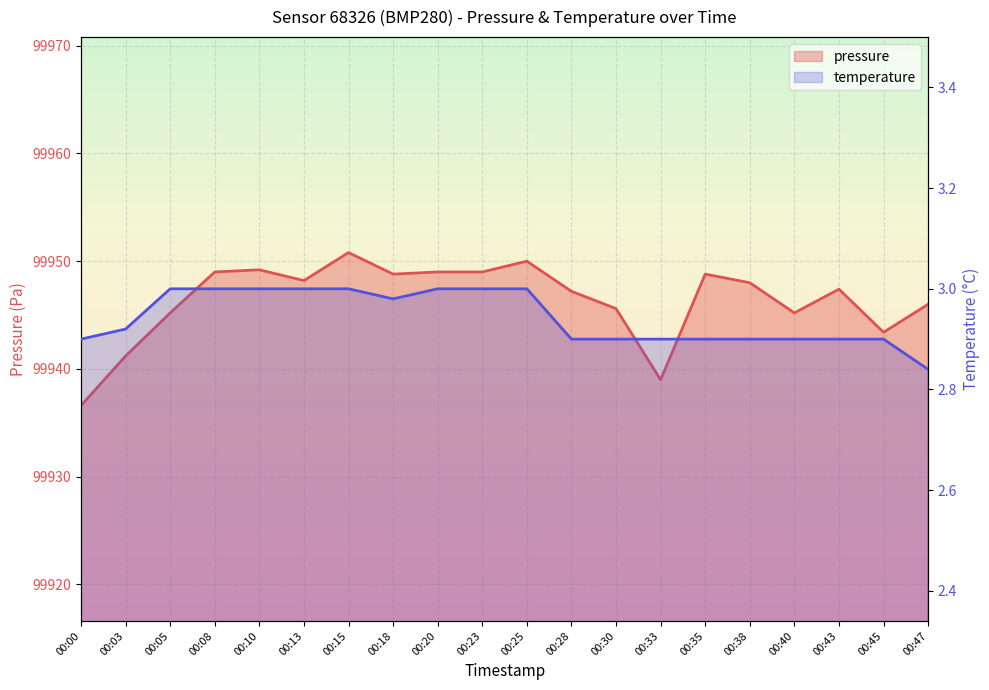

Rank the categories by pressure value from highest to lowest.

00:15, 00:25, 00:10, 00:08, 00:20, 00:23, 00:18, 00:35, 00:13, 00:38, 00:43, 00:28, 00:47, 00:30, 00:05, 00:40, 00:45, 00:03, 00:33, 00:00